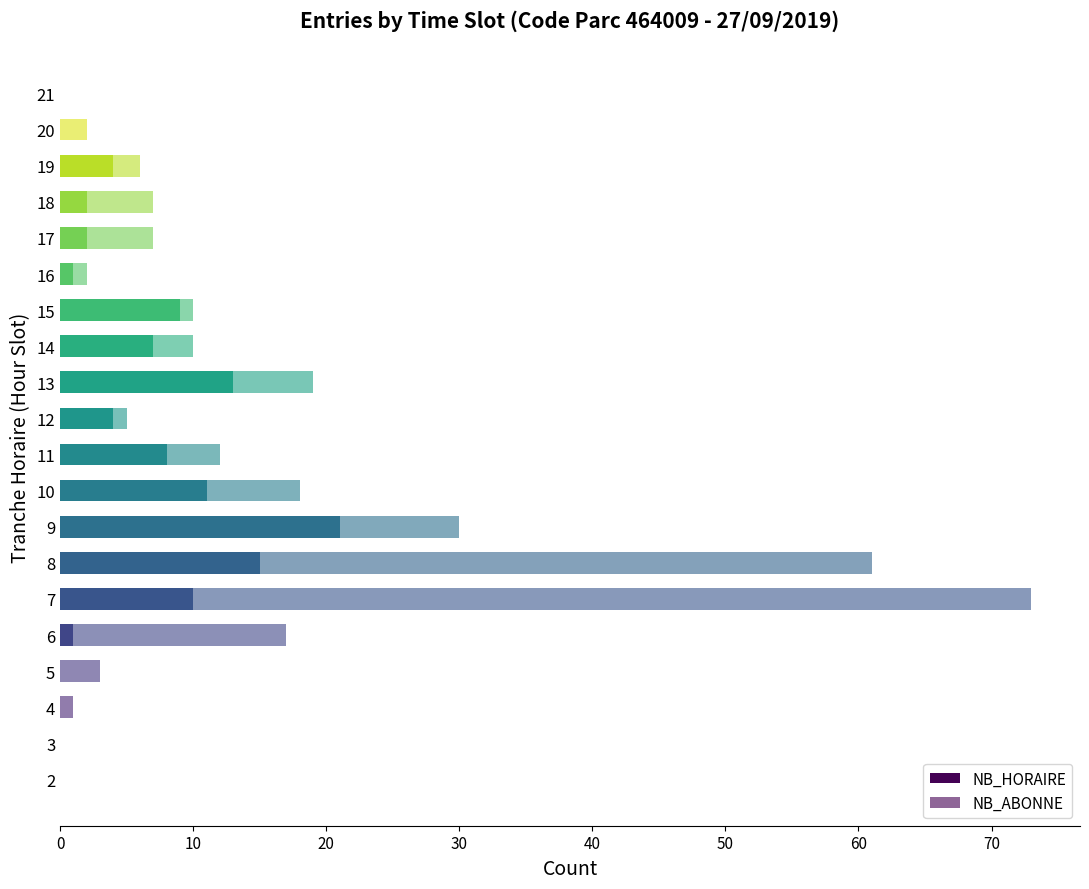

Count the number of data series in this chart.

2